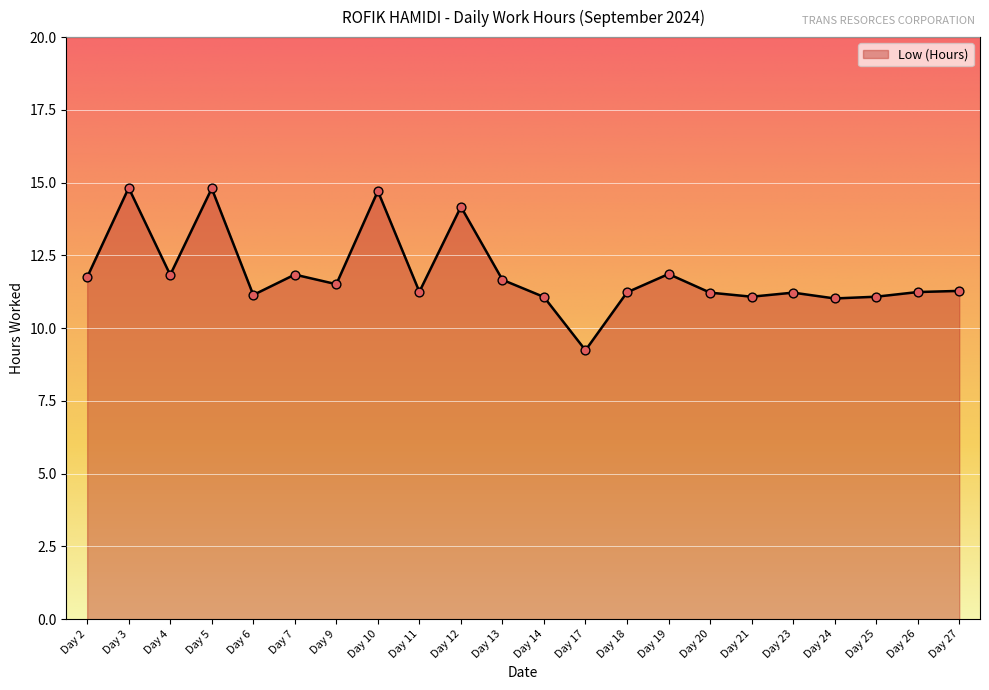

Approximately how many times larger is the value at Day 3 compared to Day 19?

1.2